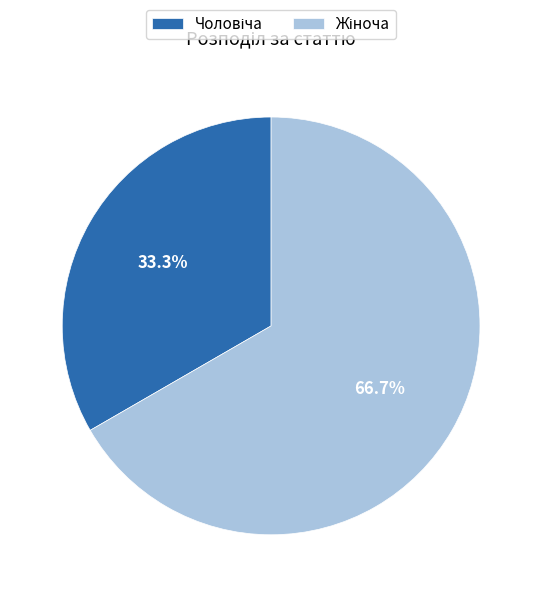

To the nearest percent, what is the combined percentage of Чоловіча and Жіноча?

100%